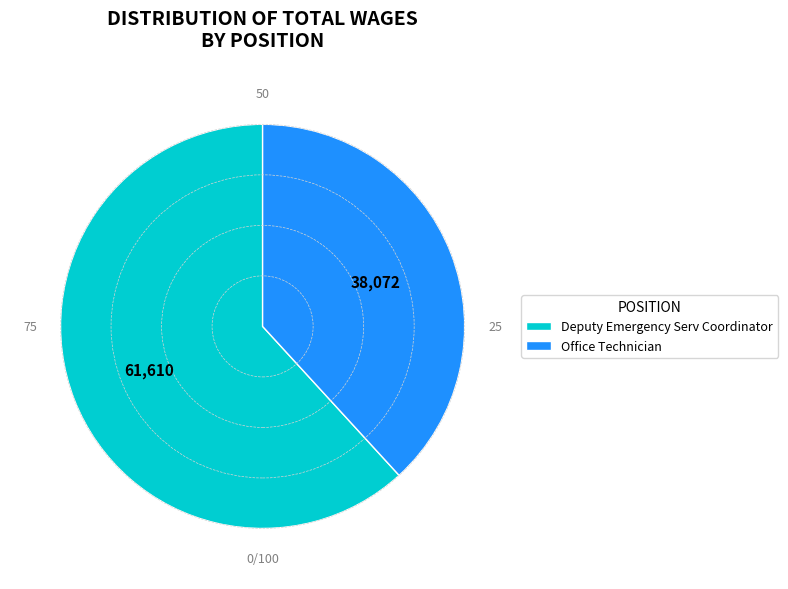

Does Deputy Emergency Serv Coordinator account for over 50% of the chart?

Yes